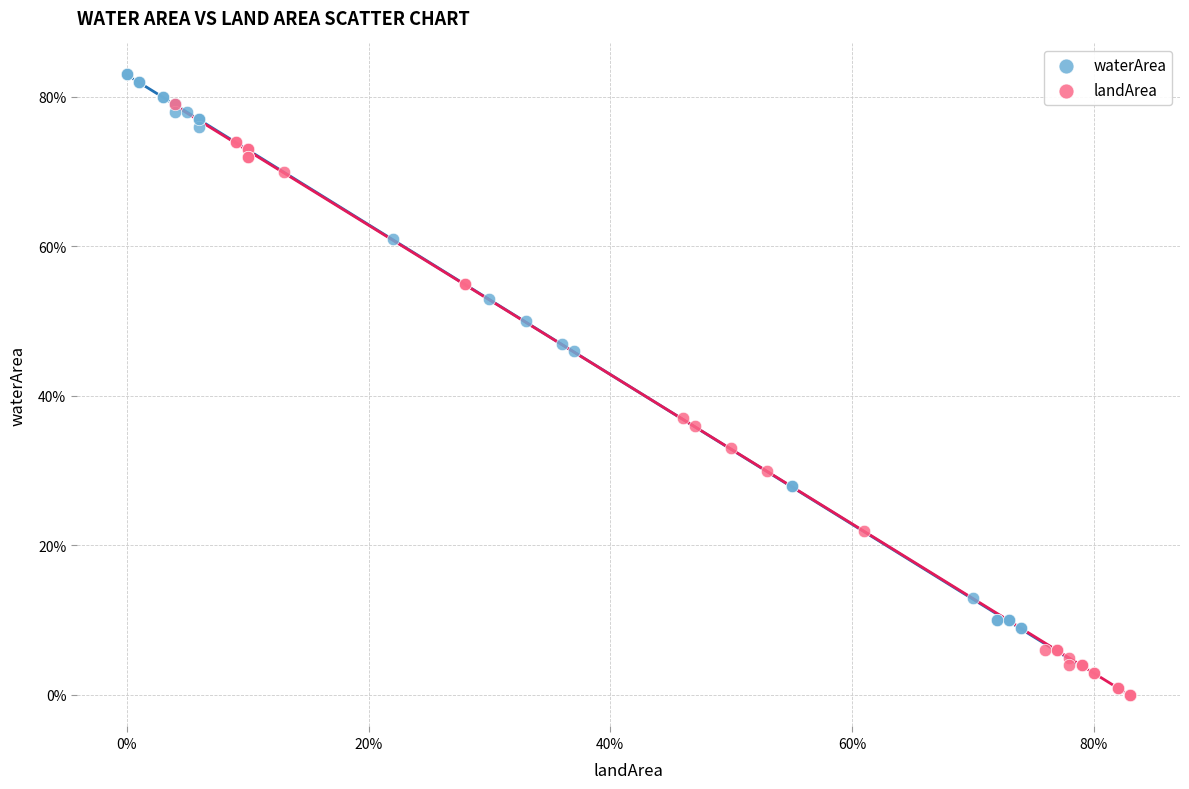

Which series contains the highest Y value?

waterArea